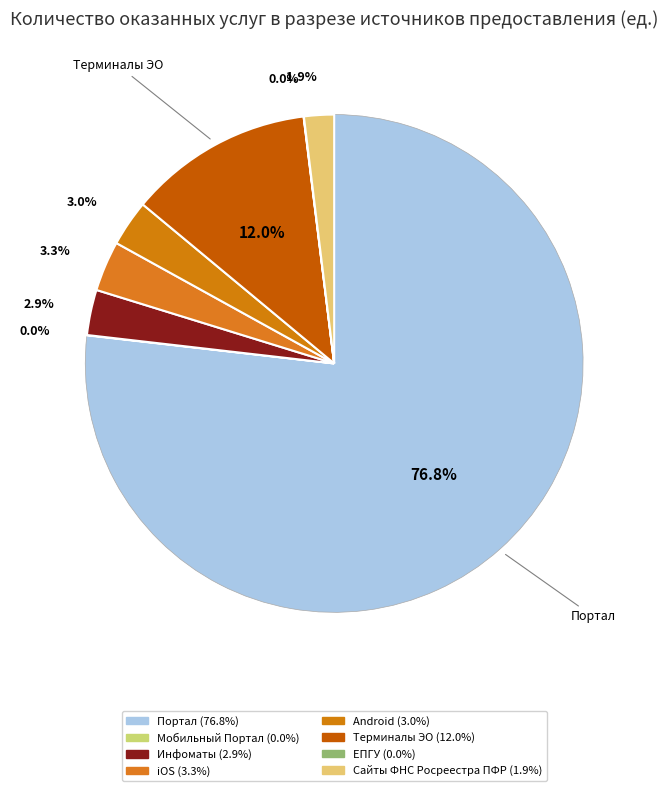

Rank the categories by value from highest to lowest.

Портал, Терминалы ЭО, iOS, Android, Инфоматы, Сайты ФНС Росреестра ПФР, Мобильный Портал, ЕПГУ